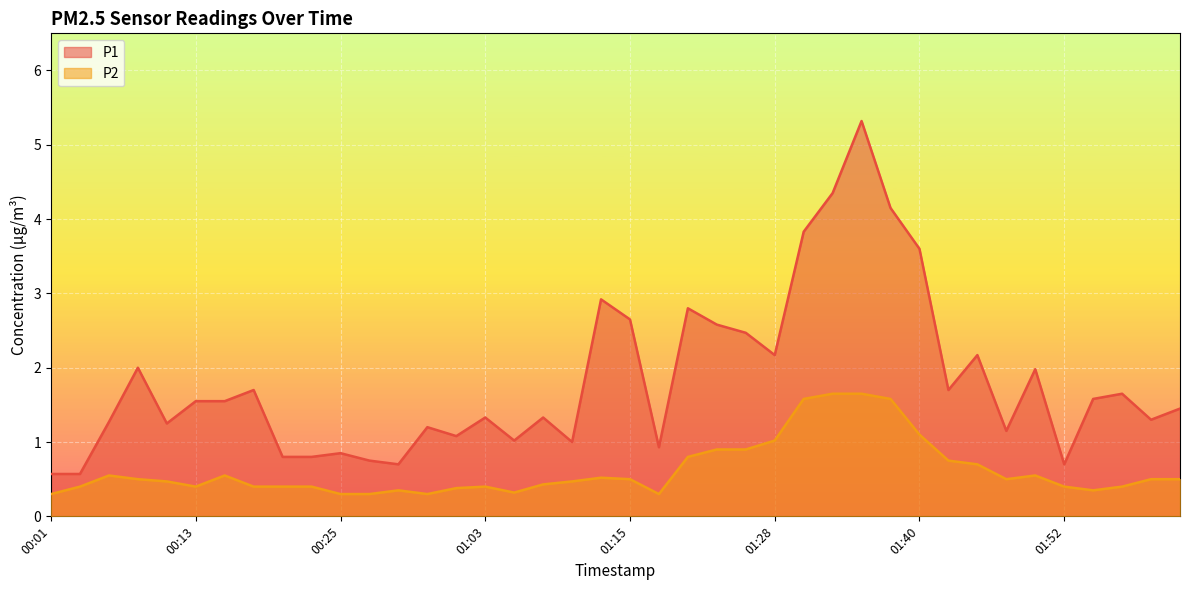

How many interior local peaks does the P2 series have?

6